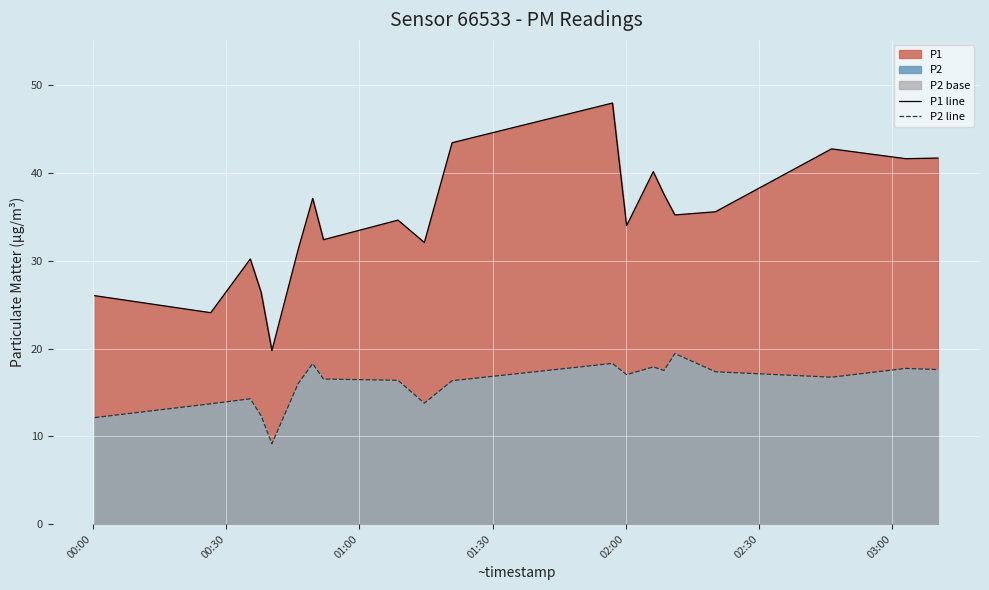

Which series has the largest total across all categories?

P1 line